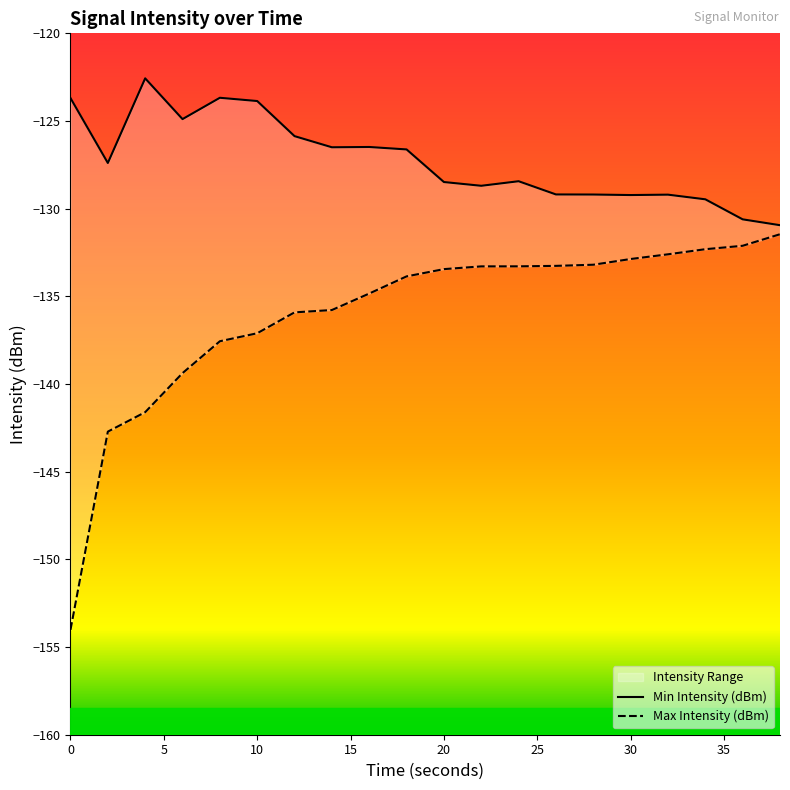

Reading right to left, list all the values displayed in this chart.

Min Intensity (dBm): 38=-130.9	36=-130.6	34=-129.5	32=-129.2	30=-129.2	28=-129.2	26=-129.2	24=-128.4	22=-128.7	20=-128.5	18=-126.6	16=-126.5	14=-126.5	12=-125.9	10=-123.9	8=-123.7	6=-124.9	4=-122.6	2=-127.4	0=-123.7
Max Intensity (dBm): 38=-131.5	36=-132.1	34=-132.3	32=-132.6	30=-132.9	28=-133.2	26=-133.3	24=-133.3	22=-133.3	20=-133.4	18=-133.9	16=-134.8	14=-135.8	12=-135.9	10=-137.1	8=-137.6	6=-139.4	4=-141.6	2=-142.7	0=-154.0